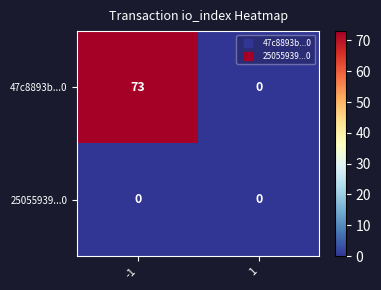

Which series has the largest range (max minus min)?

47c8893b...0